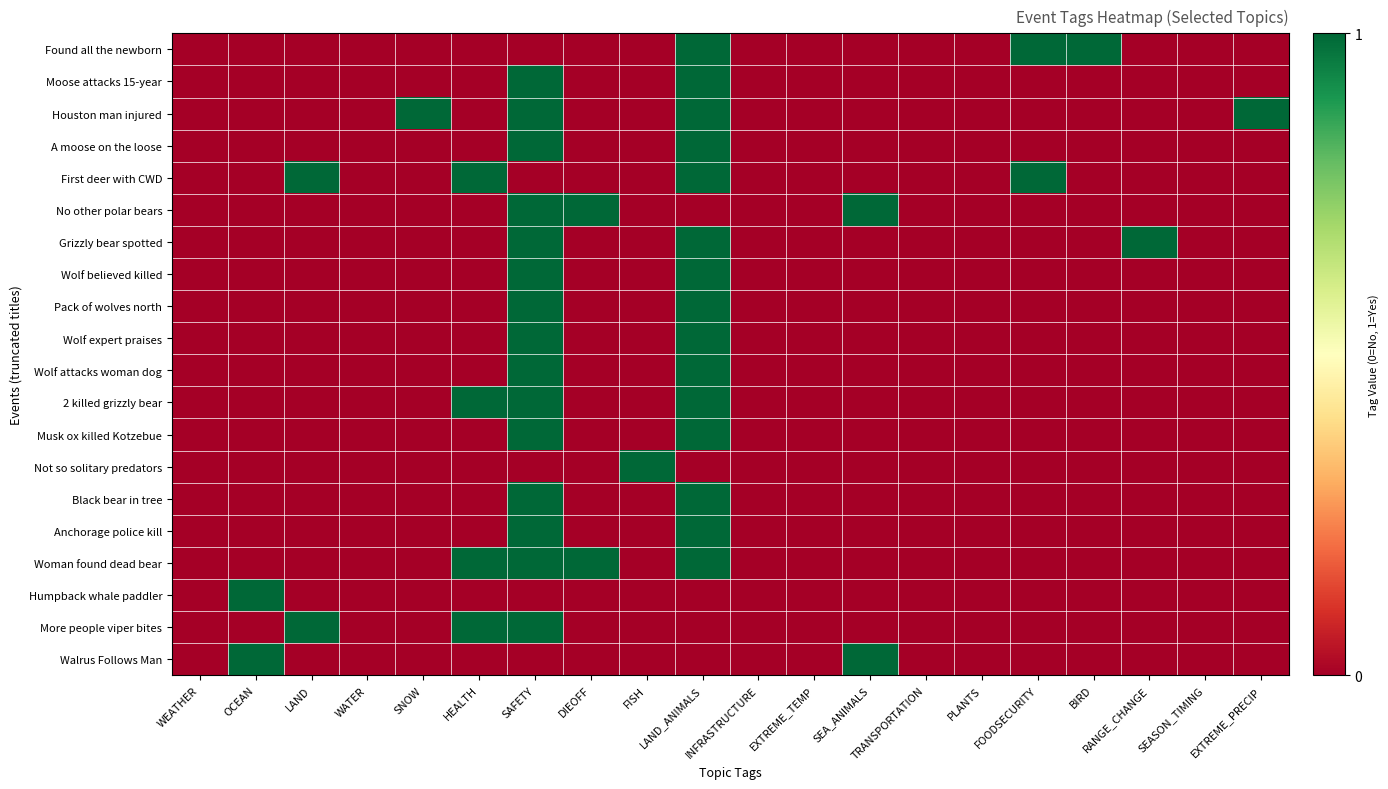

Reading left to right, what are all the values shown in this chart?

Found all the newborn: WEATHER=0	OCEAN=0	LAND=0	WATER=0	SNOW=0	HEALTH=0	SAFETY=0	DIEOFF=0	FISH=0	LAND_ANIMALS=1	INFRASTRUCTURE=0	EXTREME_TEMP=0	SEA_ANIMALS=0	TRANSPORTATION=0	PLANTS=0	FOODSECURITY=1	BIRD=1	RANGE_CHANGE=0	SEASON_TIMING=0	EXTREME_PRECIP=0
Moose attacks 15-year: WEATHER=0	OCEAN=0	LAND=0	WATER=0	SNOW=0	HEALTH=0	SAFETY=1	DIEOFF=0	FISH=0	LAND_ANIMALS=1	INFRASTRUCTURE=0	EXTREME_TEMP=0	SEA_ANIMALS=0	TRANSPORTATION=0	PLANTS=0	FOODSECURITY=0	BIRD=0	RANGE_CHANGE=0	SEASON_TIMING=0	EXTREME_PRECIP=0
Houston man injured: WEATHER=0	OCEAN=0	LAND=0	WATER=0	SNOW=1	HEALTH=0	SAFETY=1	DIEOFF=0	FISH=0	LAND_ANIMALS=1	INFRASTRUCTURE=0	EXTREME_TEMP=0	SEA_ANIMALS=0	TRANSPORTATION=0	PLANTS=0	FOODSECURITY=0	BIRD=0	RANGE_CHANGE=0	SEASON_TIMING=0	EXTREME_PRECIP=1
A moose on the loose: WEATHER=0	OCEAN=0	LAND=0	WATER=0	SNOW=0	HEALTH=0	SAFETY=1	DIEOFF=0	FISH=0	LAND_ANIMALS=1	INFRASTRUCTURE=0	EXTREME_TEMP=0	SEA_ANIMALS=0	TRANSPORTATION=0	PLANTS=0	FOODSECURITY=0	BIRD=0	RANGE_CHANGE=0	SEASON_TIMING=0	EXTREME_PRECIP=0
First deer with CWD: WEATHER=0	OCEAN=0	LAND=1	WATER=0	SNOW=0	HEALTH=1	SAFETY=0	DIEOFF=0	FISH=0	LAND_ANIMALS=1	INFRASTRUCTURE=0	EXTREME_TEMP=0	SEA_ANIMALS=0	TRANSPORTATION=0	PLANTS=0	FOODSECURITY=1	BIRD=0	RANGE_CHANGE=0	SEASON_TIMING=0	EXTREME_PRECIP=0
No other polar bears: WEATHER=0	OCEAN=0	LAND=0	WATER=0	SNOW=0	HEALTH=0	SAFETY=1	DIEOFF=1	FISH=0	LAND_ANIMALS=0	INFRASTRUCTURE=0	EXTREME_TEMP=0	SEA_ANIMALS=1	TRANSPORTATION=0	PLANTS=0	FOODSECURITY=0	BIRD=0	RANGE_CHANGE=0	SEASON_TIMING=0	EXTREME_PRECIP=0
Grizzly bear spotted: WEATHER=0	OCEAN=0	LAND=0	WATER=0	SNOW=0	HEALTH=0	SAFETY=1	DIEOFF=0	FISH=0	LAND_ANIMALS=1	INFRASTRUCTURE=0	EXTREME_TEMP=0	SEA_ANIMALS=0	TRANSPORTATION=0	PLANTS=0	FOODSECURITY=0	BIRD=0	RANGE_CHANGE=1	SEASON_TIMING=0	EXTREME_PRECIP=0
Wolf believed killed: WEATHER=0	OCEAN=0	LAND=0	WATER=0	SNOW=0	HEALTH=0	SAFETY=1	DIEOFF=0	FISH=0	LAND_ANIMALS=1	INFRASTRUCTURE=0	EXTREME_TEMP=0	SEA_ANIMALS=0	TRANSPORTATION=0	PLANTS=0	FOODSECURITY=0	BIRD=0	RANGE_CHANGE=0	SEASON_TIMING=0	EXTREME_PRECIP=0
Pack of wolves north: WEATHER=0	OCEAN=0	LAND=0	WATER=0	SNOW=0	HEALTH=0	SAFETY=1	DIEOFF=0	FISH=0	LAND_ANIMALS=1	INFRASTRUCTURE=0	EXTREME_TEMP=0	SEA_ANIMALS=0	TRANSPORTATION=0	PLANTS=0	FOODSECURITY=0	BIRD=0	RANGE_CHANGE=0	SEASON_TIMING=0	EXTREME_PRECIP=0
Wolf expert praises: WEATHER=0	OCEAN=0	LAND=0	WATER=0	SNOW=0	HEALTH=0	SAFETY=1	DIEOFF=0	FISH=0	LAND_ANIMALS=1	INFRASTRUCTURE=0	EXTREME_TEMP=0	SEA_ANIMALS=0	TRANSPORTATION=0	PLANTS=0	FOODSECURITY=0	BIRD=0	RANGE_CHANGE=0	SEASON_TIMING=0	EXTREME_PRECIP=0
Wolf attacks woman dog: WEATHER=0	OCEAN=0	LAND=0	WATER=0	SNOW=0	HEALTH=0	SAFETY=1	DIEOFF=0	FISH=0	LAND_ANIMALS=1	INFRASTRUCTURE=0	EXTREME_TEMP=0	SEA_ANIMALS=0	TRANSPORTATION=0	PLANTS=0	FOODSECURITY=0	BIRD=0	RANGE_CHANGE=0	SEASON_TIMING=0	EXTREME_PRECIP=0
2 killed grizzly bear: WEATHER=0	OCEAN=0	LAND=0	WATER=0	SNOW=0	HEALTH=1	SAFETY=1	DIEOFF=0	FISH=0	LAND_ANIMALS=1	INFRASTRUCTURE=0	EXTREME_TEMP=0	SEA_ANIMALS=0	TRANSPORTATION=0	PLANTS=0	FOODSECURITY=0	BIRD=0	RANGE_CHANGE=0	SEASON_TIMING=0	EXTREME_PRECIP=0
Musk ox killed Kotzebue: WEATHER=0	OCEAN=0	LAND=0	WATER=0	SNOW=0	HEALTH=0	SAFETY=1	DIEOFF=0	FISH=0	LAND_ANIMALS=1	INFRASTRUCTURE=0	EXTREME_TEMP=0	SEA_ANIMALS=0	TRANSPORTATION=0	PLANTS=0	FOODSECURITY=0	BIRD=0	RANGE_CHANGE=0	SEASON_TIMING=0	EXTREME_PRECIP=0
Not so solitary predators: WEATHER=0	OCEAN=0	LAND=0	WATER=0	SNOW=0	HEALTH=0	SAFETY=0	DIEOFF=0	FISH=1	LAND_ANIMALS=0	INFRASTRUCTURE=0	EXTREME_TEMP=0	SEA_ANIMALS=0	TRANSPORTATION=0	PLANTS=0	FOODSECURITY=0	BIRD=0	RANGE_CHANGE=0	SEASON_TIMING=0	EXTREME_PRECIP=0
Black bear in tree: WEATHER=0	OCEAN=0	LAND=0	WATER=0	SNOW=0	HEALTH=0	SAFETY=1	DIEOFF=0	FISH=0	LAND_ANIMALS=1	INFRASTRUCTURE=0	EXTREME_TEMP=0	SEA_ANIMALS=0	TRANSPORTATION=0	PLANTS=0	FOODSECURITY=0	BIRD=0	RANGE_CHANGE=0	SEASON_TIMING=0	EXTREME_PRECIP=0
Anchorage police kill: WEATHER=0	OCEAN=0	LAND=0	WATER=0	SNOW=0	HEALTH=0	SAFETY=1	DIEOFF=0	FISH=0	LAND_ANIMALS=1	INFRASTRUCTURE=0	EXTREME_TEMP=0	SEA_ANIMALS=0	TRANSPORTATION=0	PLANTS=0	FOODSECURITY=0	BIRD=0	RANGE_CHANGE=0	SEASON_TIMING=0	EXTREME_PRECIP=0
Woman found dead bear: WEATHER=0	OCEAN=0	LAND=0	WATER=0	SNOW=0	HEALTH=1	SAFETY=1	DIEOFF=1	FISH=0	LAND_ANIMALS=1	INFRASTRUCTURE=0	EXTREME_TEMP=0	SEA_ANIMALS=0	TRANSPORTATION=0	PLANTS=0	FOODSECURITY=0	BIRD=0	RANGE_CHANGE=0	SEASON_TIMING=0	EXTREME_PRECIP=0
Humpback whale paddler: WEATHER=0	OCEAN=1	LAND=0	WATER=0	SNOW=0	HEALTH=0	SAFETY=0	DIEOFF=0	FISH=0	LAND_ANIMALS=0	INFRASTRUCTURE=0	EXTREME_TEMP=0	SEA_ANIMALS=0	TRANSPORTATION=0	PLANTS=0	FOODSECURITY=0	BIRD=0	RANGE_CHANGE=0	SEASON_TIMING=0	EXTREME_PRECIP=0
More people viper bites: WEATHER=0	OCEAN=0	LAND=1	WATER=0	SNOW=0	HEALTH=1	SAFETY=1	DIEOFF=0	FISH=0	LAND_ANIMALS=0	INFRASTRUCTURE=0	EXTREME_TEMP=0	SEA_ANIMALS=0	TRANSPORTATION=0	PLANTS=0	FOODSECURITY=0	BIRD=0	RANGE_CHANGE=0	SEASON_TIMING=0	EXTREME_PRECIP=0
Walrus Follows Man: WEATHER=0	OCEAN=1	LAND=0	WATER=0	SNOW=0	HEALTH=0	SAFETY=0	DIEOFF=0	FISH=0	LAND_ANIMALS=0	INFRASTRUCTURE=0	EXTREME_TEMP=0	SEA_ANIMALS=1	TRANSPORTATION=0	PLANTS=0	FOODSECURITY=0	BIRD=0	RANGE_CHANGE=0	SEASON_TIMING=0	EXTREME_PRECIP=0